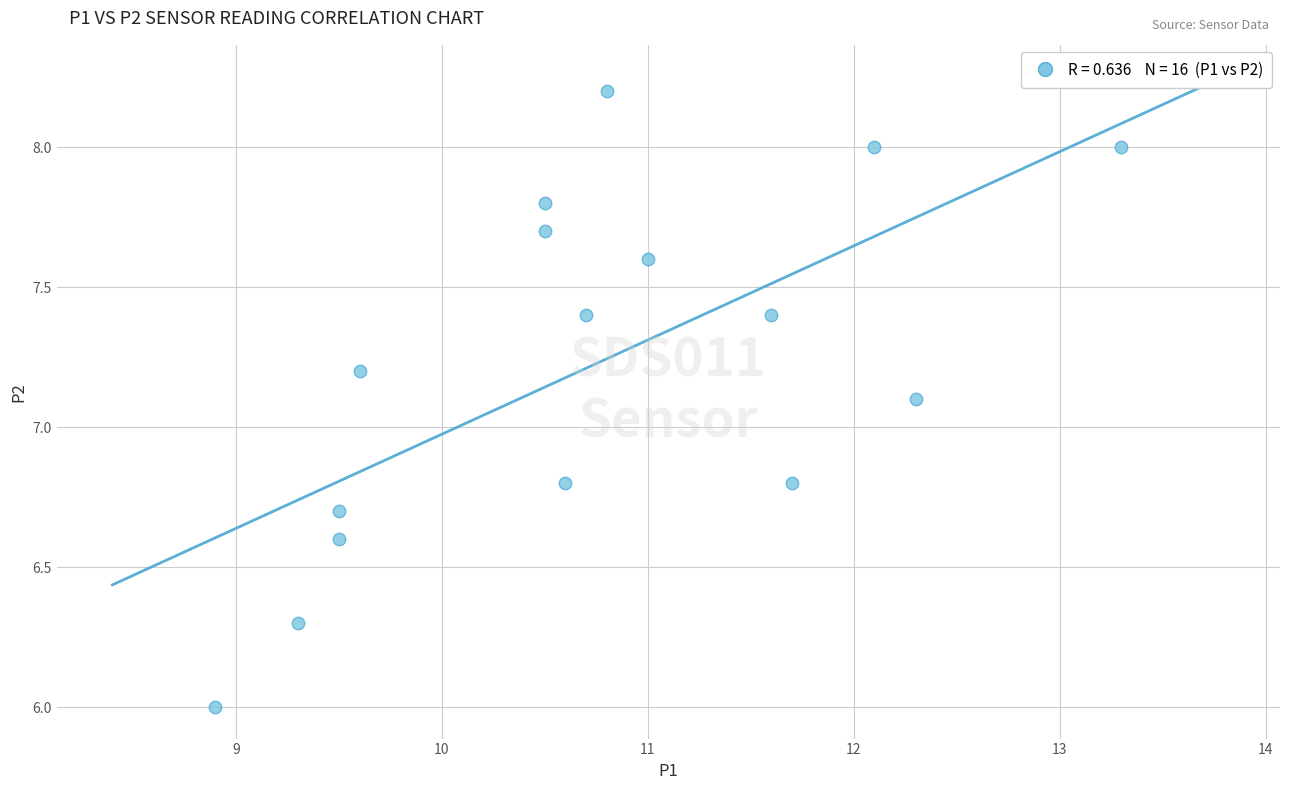

What Y value in the scatter plot is closest to 7?

7.1